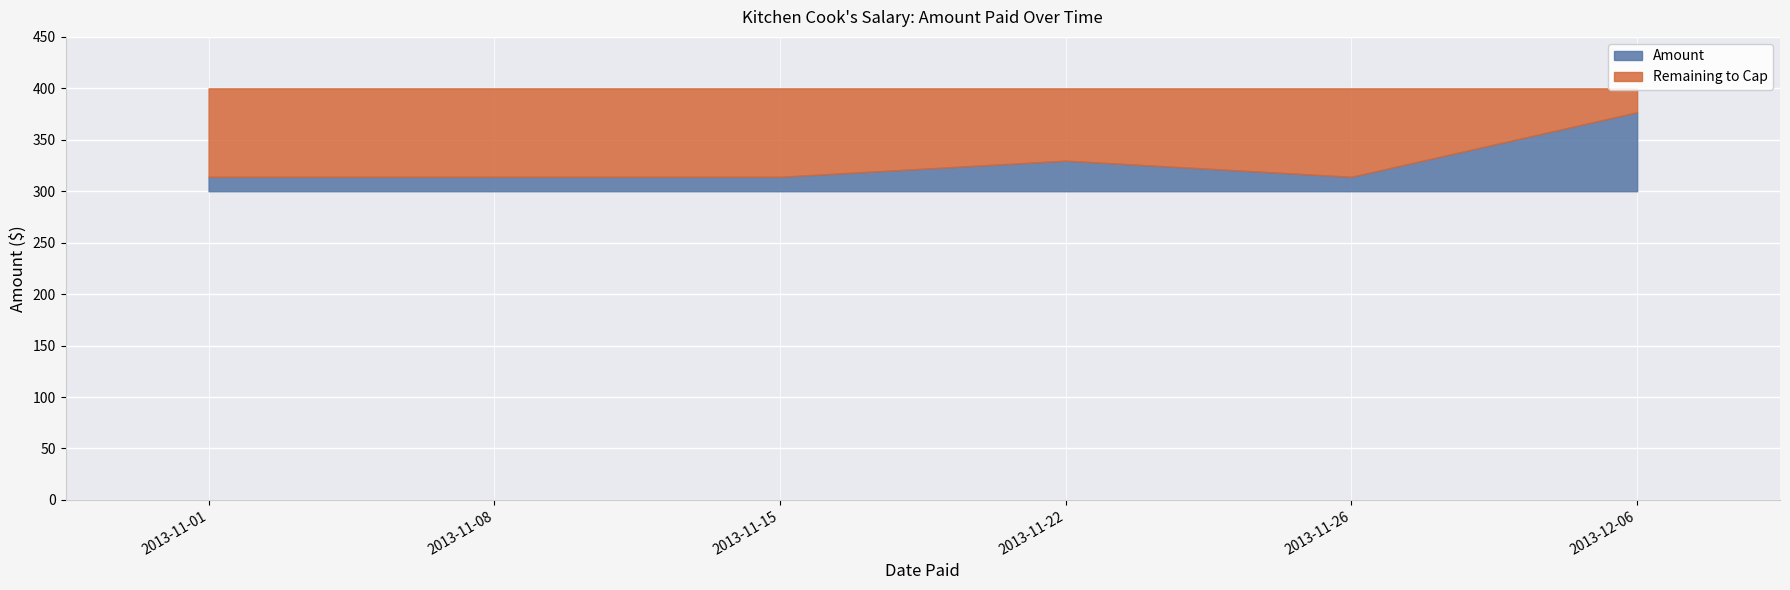

Reading right to left, extract all data points from this chart.

2013-12-06=376.8	2013-11-26=314.0	2013-11-22=329.7	2013-11-15=314.0	2013-11-08=314.0	2013-11-01=314.0